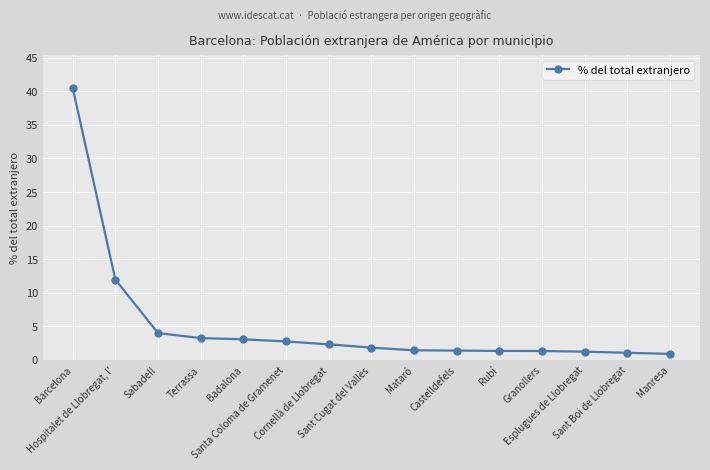

What is the greatest value displayed?

40.5